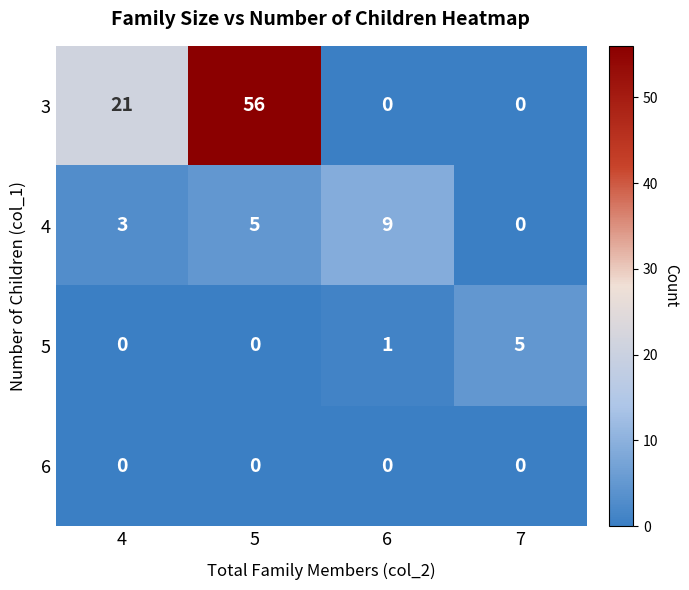

The value of 6 at 4 is 0. True or false?

True